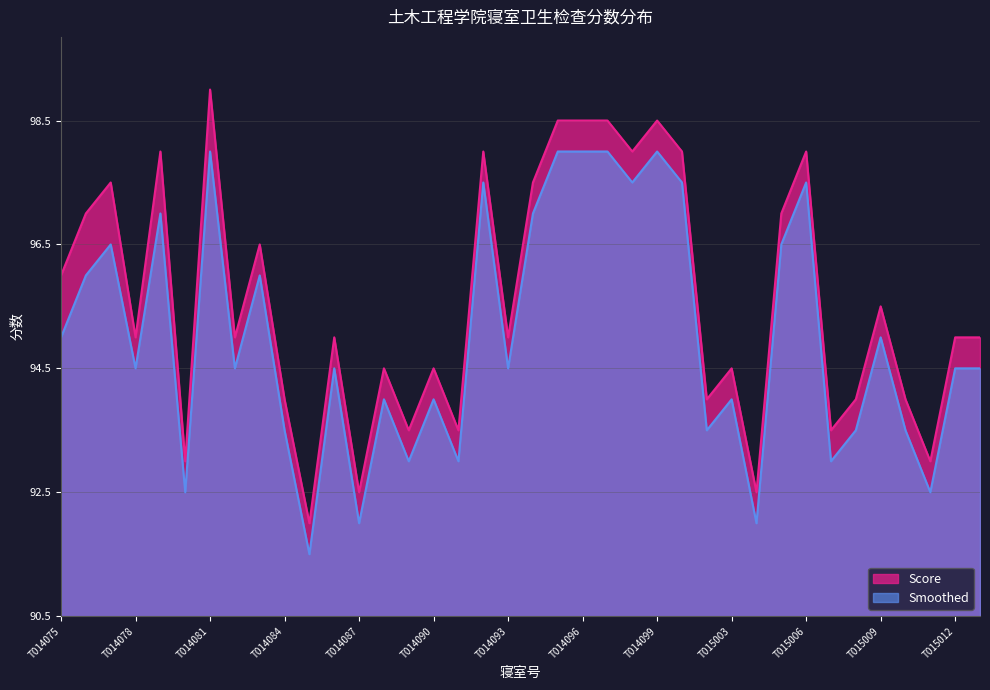

How many lines are shown in the chart?

2